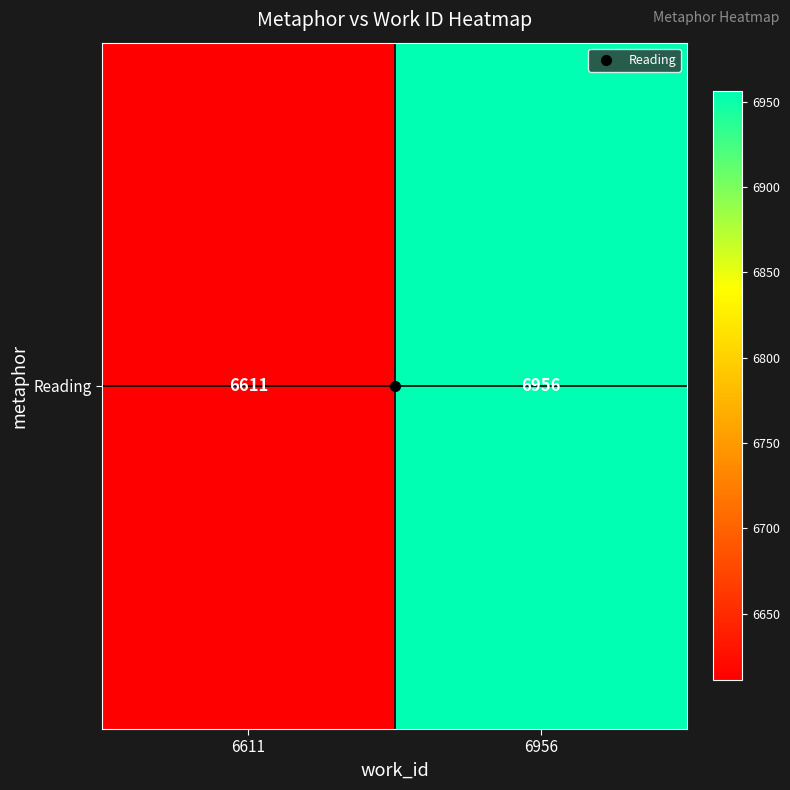

The chart shows a value of 3384 at 6611. True or false?

False